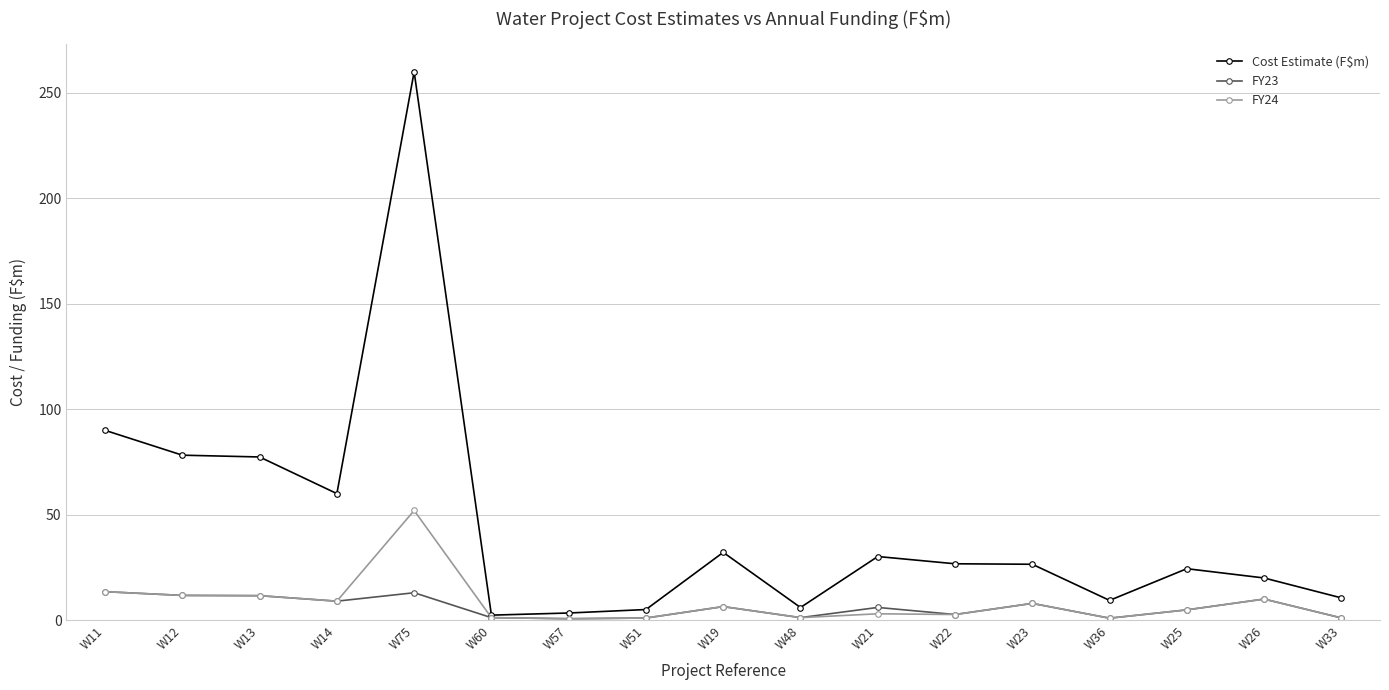

Which series has the widest spread of values?

Cost Estimate (F$m)